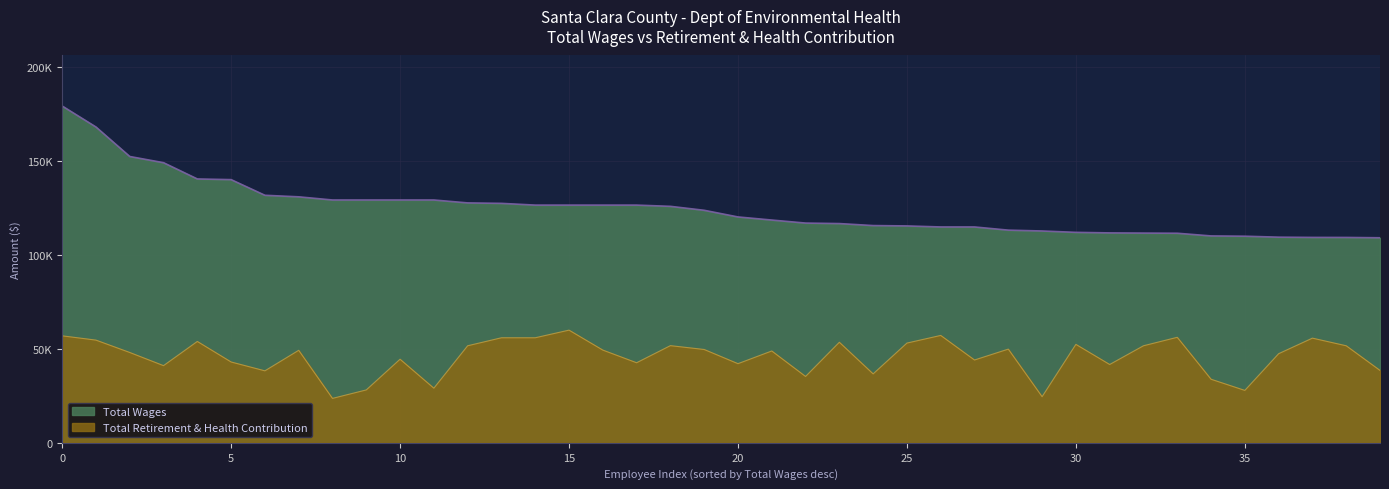

In Total Retirement & Health Contribution, how many points are higher than both neighbors (excluding endpoints)?

12